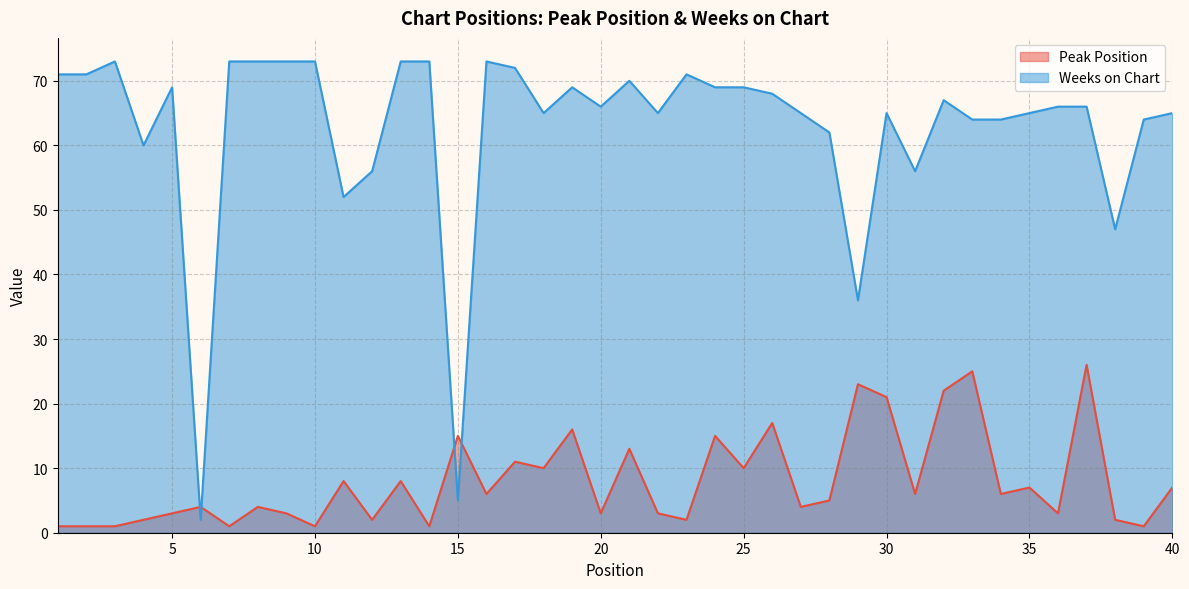

What is the difference between the Peak Position values at 21 and 39?

12